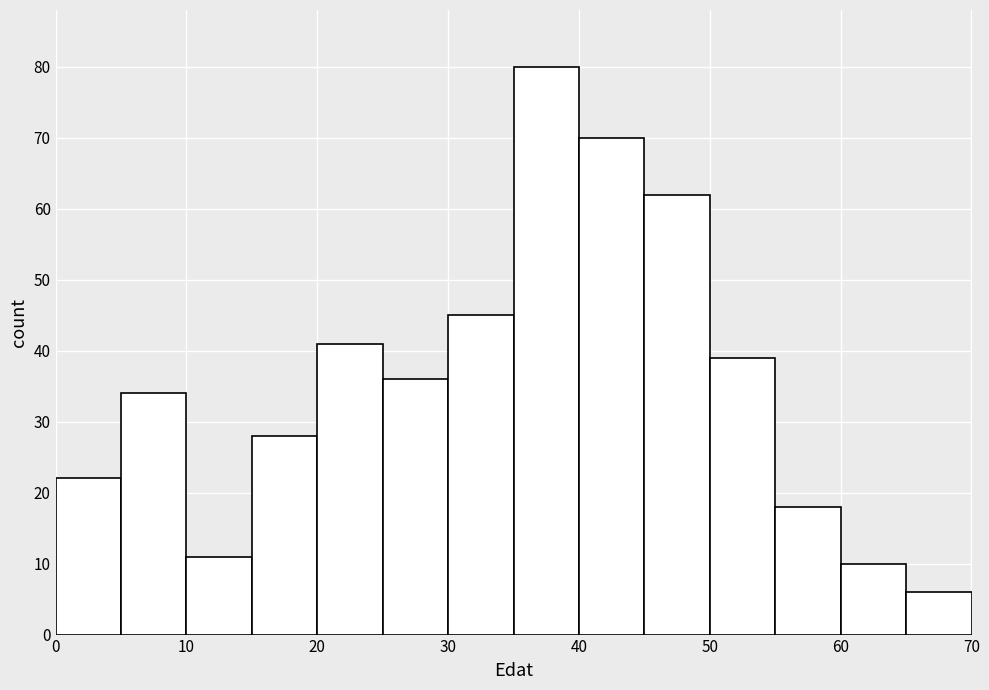

Reading left to right, list every bar in this chart as the range it spans on the x-axis followed by its height. The values are not printed on the chart, so give them approximately, as read against the axis.

0 to 5: 22
5 to 10: 34
10 to 15: 11
15 to 20: 28
20 to 25: 41
25 to 30: 36
30 to 35: 45
35 to 40: 80
40 to 45: 70
45 to 50: 62
50 to 55: 39
55 to 60: 18
60 to 65: 10
65 to 70: 6